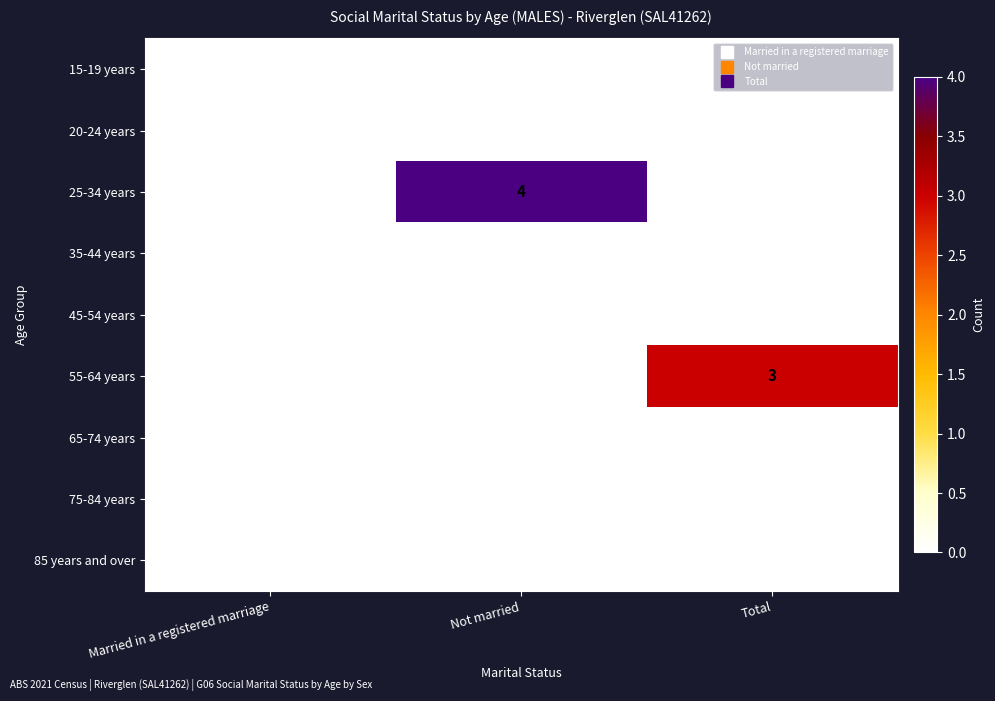

At which category does the chart reach its peak across all series?

Not married